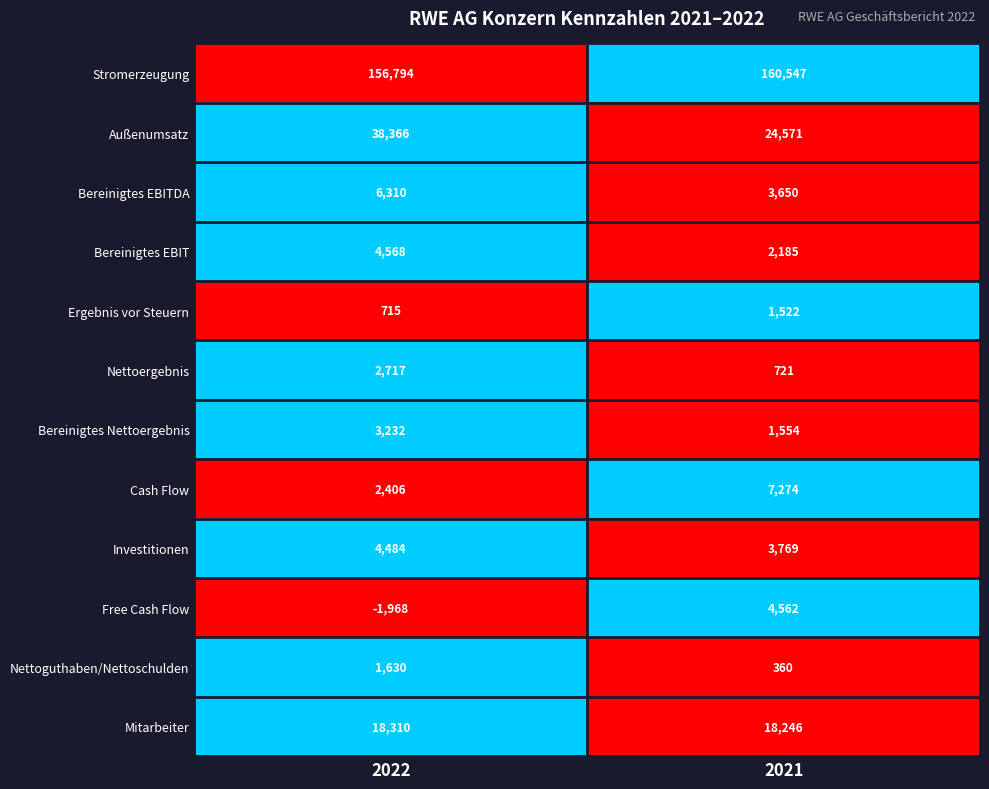

Reading right to left, extract all data points from this chart.

Stromerzeugung: 160547	156794
Außenumsatz: 24571	38366
Bereinigtes EBITDA: 3650	6310
Bereinigtes EBIT: 2185	4568
Ergebnis vor Steuern: 1522	715
Nettoergebnis: 721	2717
Bereinigtes Nettoergebnis: 1554	3232
Cash Flow: 7274	2406
Investitionen: 3769	4484
Free Cash Flow: 4562	-1968
Nettoguthaben/Nettoschulden: 360	1630
Mitarbeiter: 18246	18310